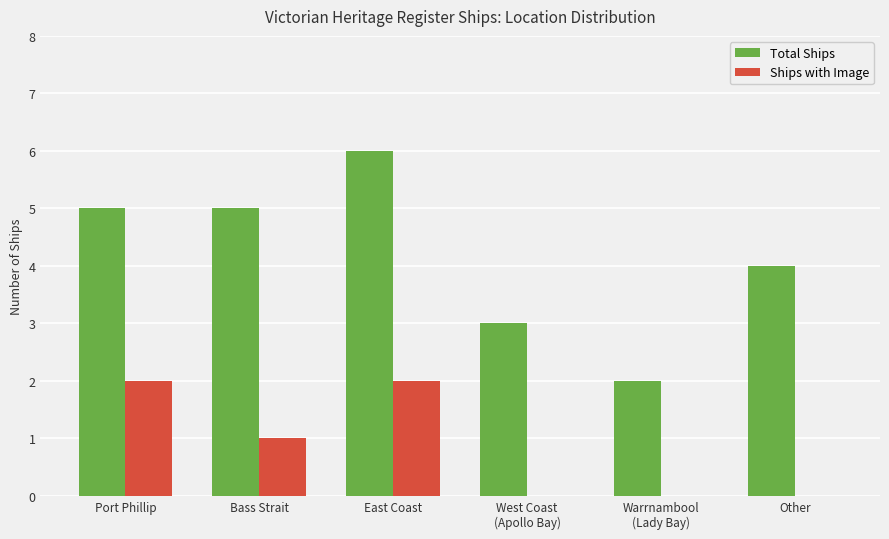

The Total Ships series shows 4 at Other. True or false?

True